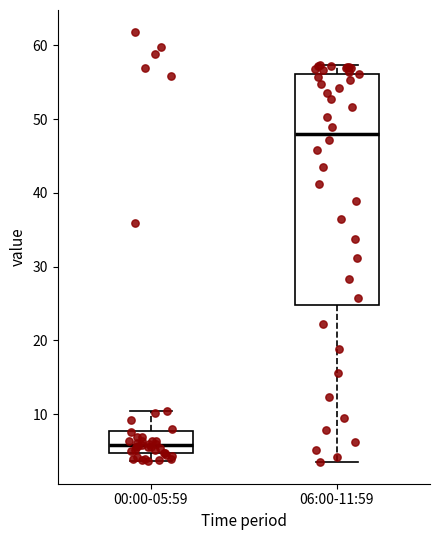

Reading left to right, read every box against the y-axis: the position of its median line, the range the box covers, and the ends of its whiskers. The values are not printed on the chart, so give them approximately, as read against the axis.

00:00-05:59: median 6, box 5 to 8, whiskers 4 to 10
06:00-11:59: median 48, box 25 to 56, whiskers 4 to 57